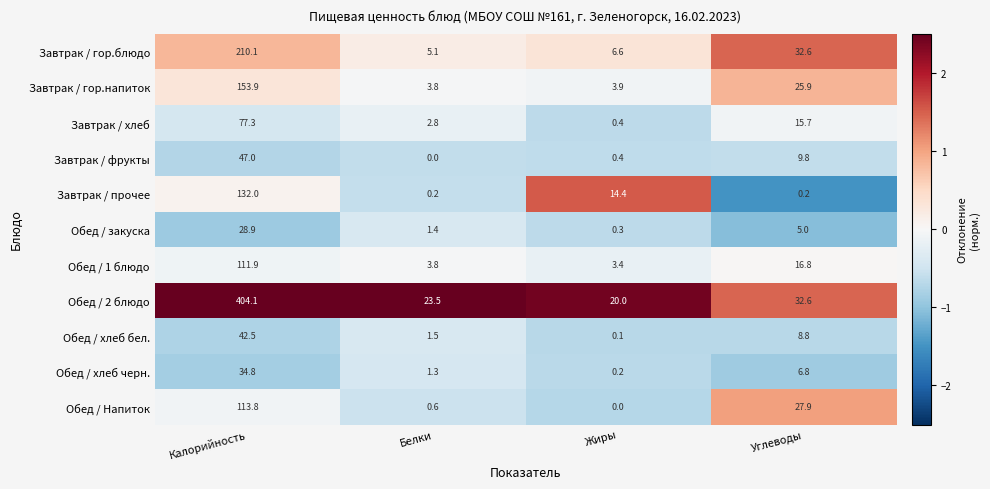

Where is Завтрак / гор.блюдо nearest to the value 107?

Углеводы